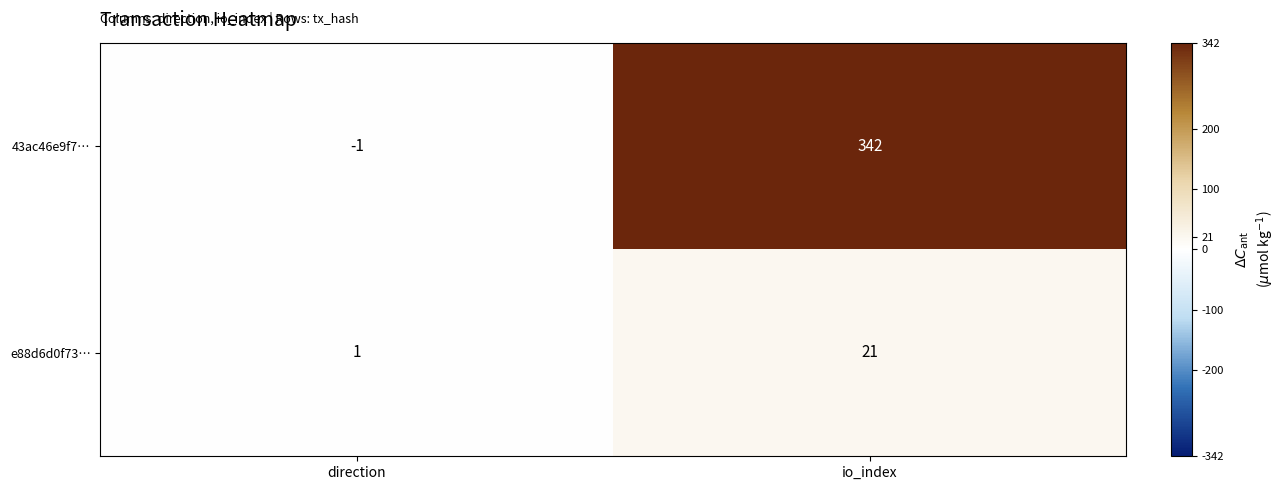

What is the smallest value displayed?

-1